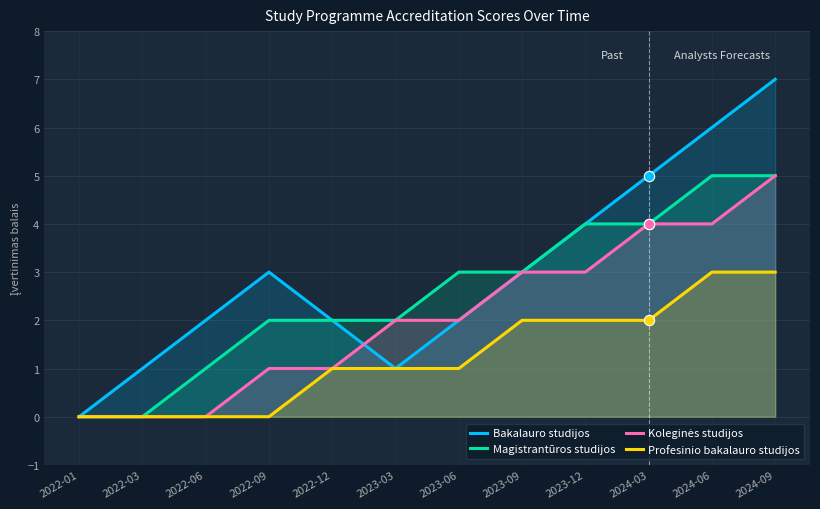

Which series reaches the minimum Y coordinate?

Bakalauro studijos